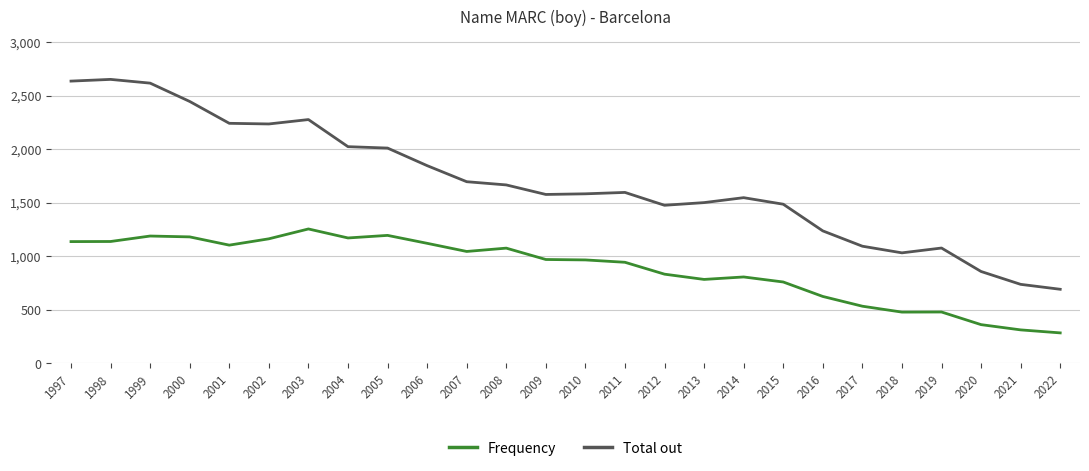

At which label does Total out reach its minimum?

2022